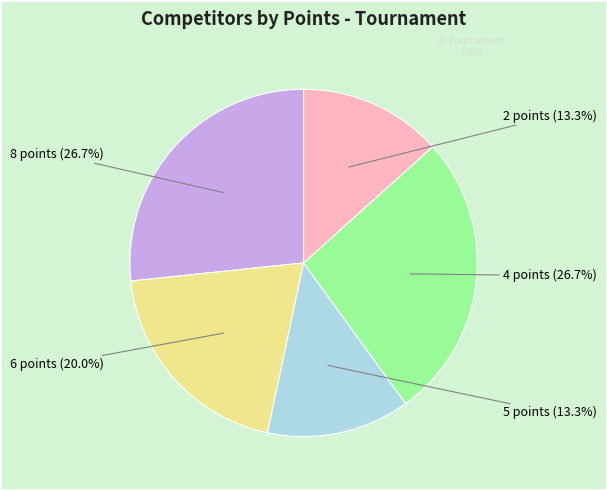

To the nearest percent, what is the average slice percentage?

20%